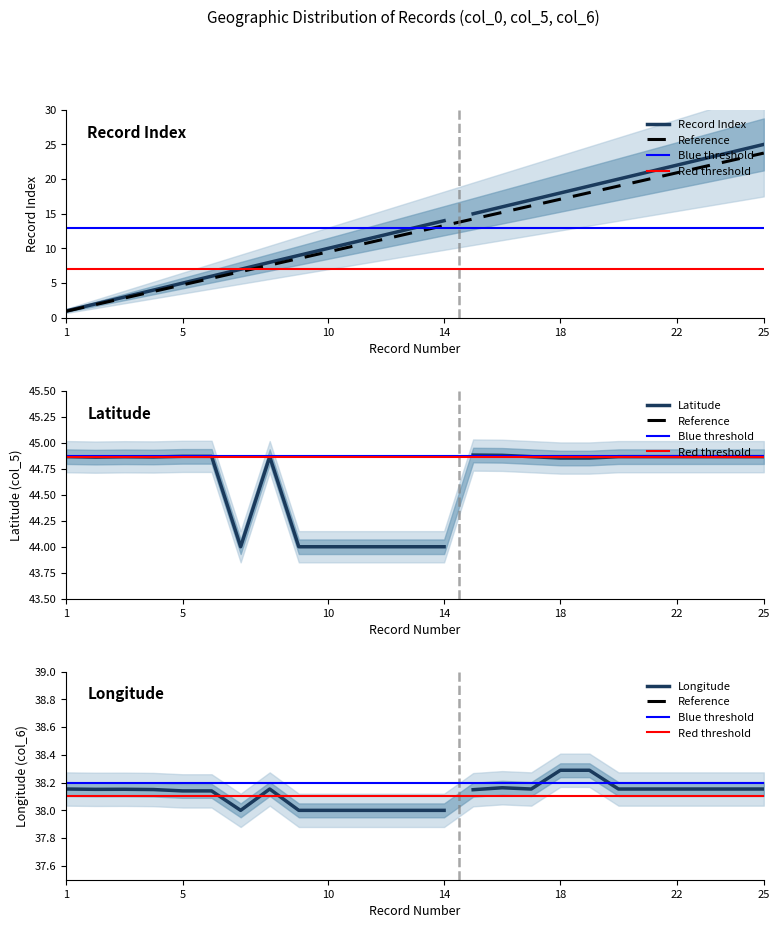

At which label does Latitude reach its minimum?

7